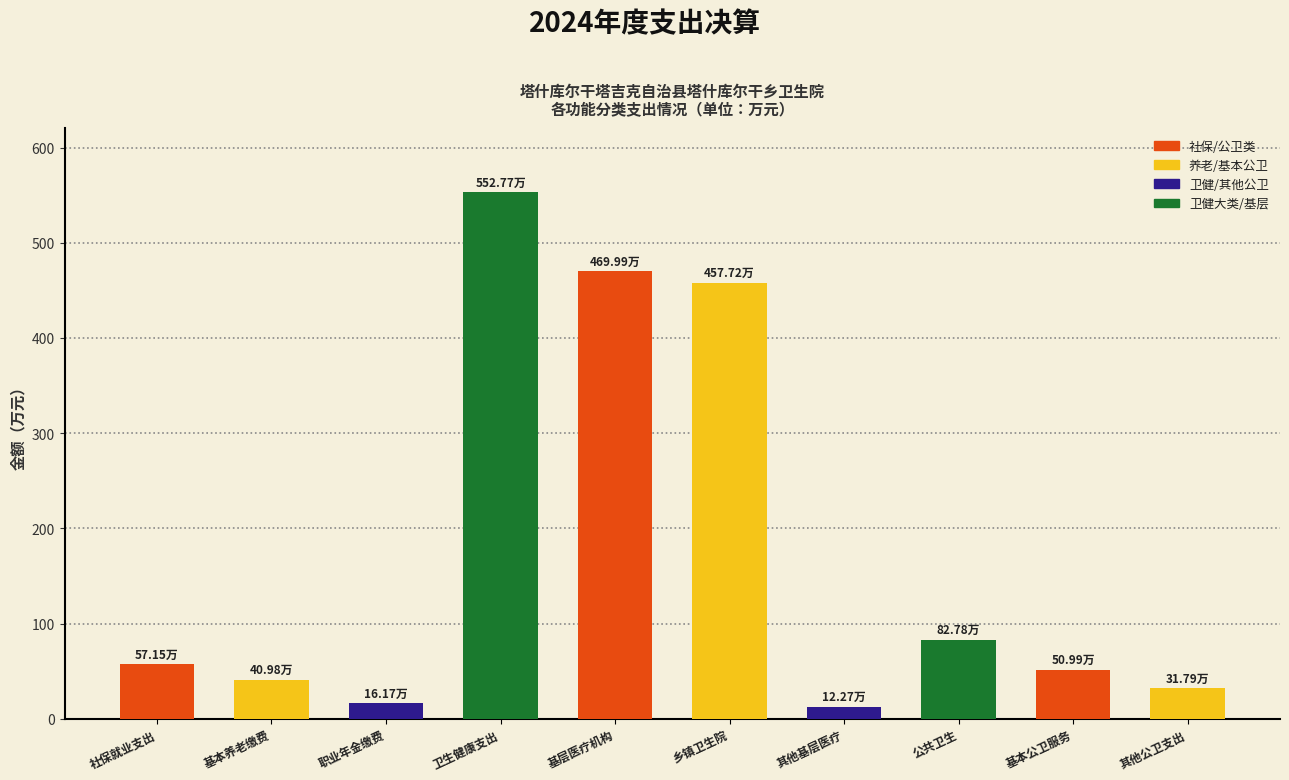

What position from the left is 乡镇卫生院?

6